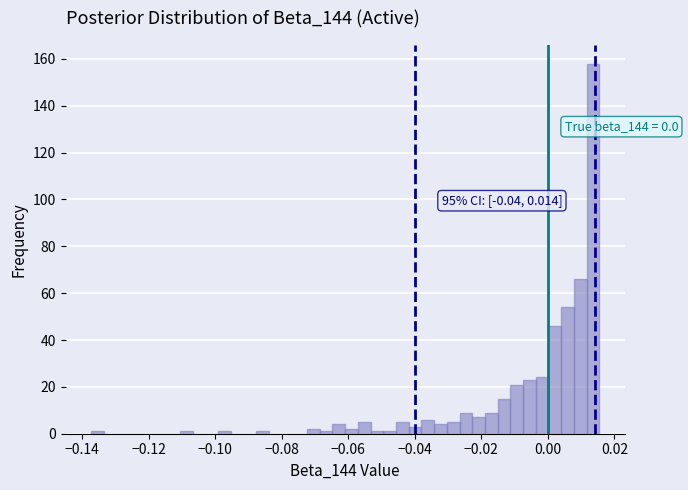

Around what value on the x-axis is the tallest bar? Give the approximate position of its centre, as read against the axis.

0.014